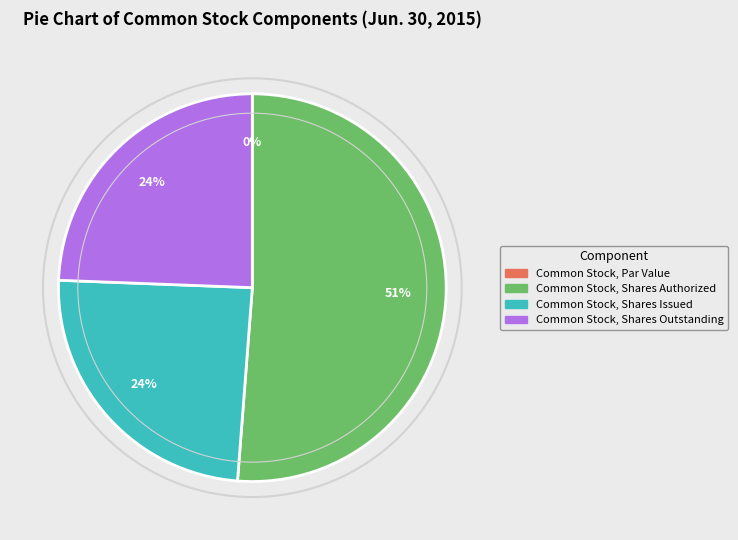

Is there a majority slice in this chart?

Yes